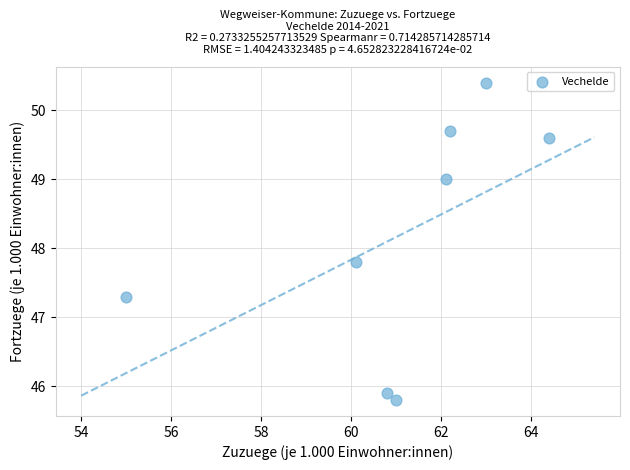

What is the range of X values (max minus min)?

9.4